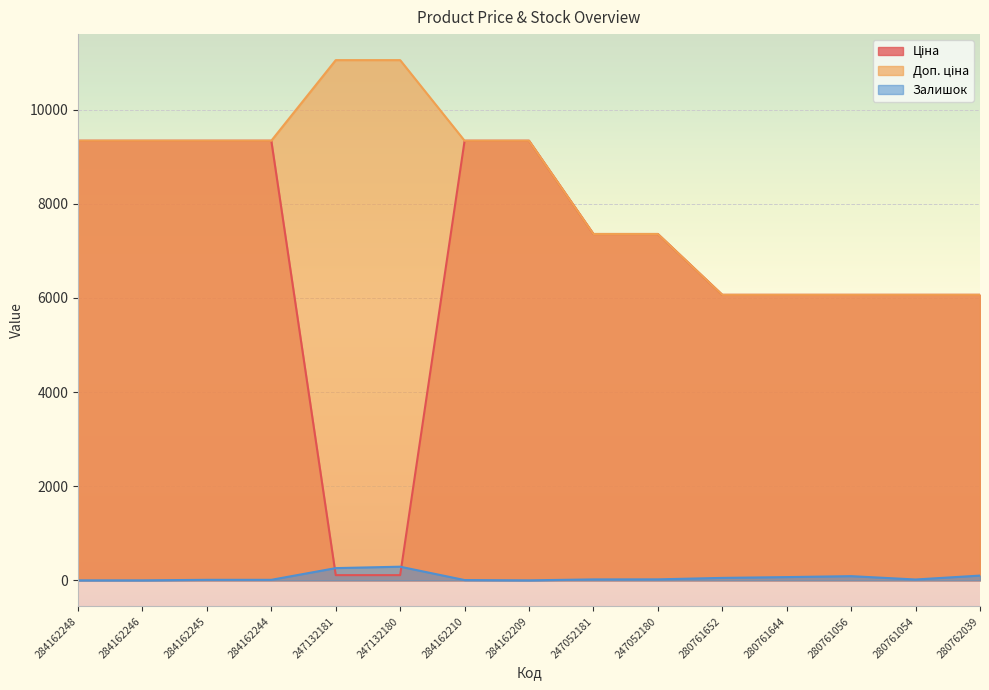

What is the sum of the Залишок values at 284162245 and 247052181?

31.0